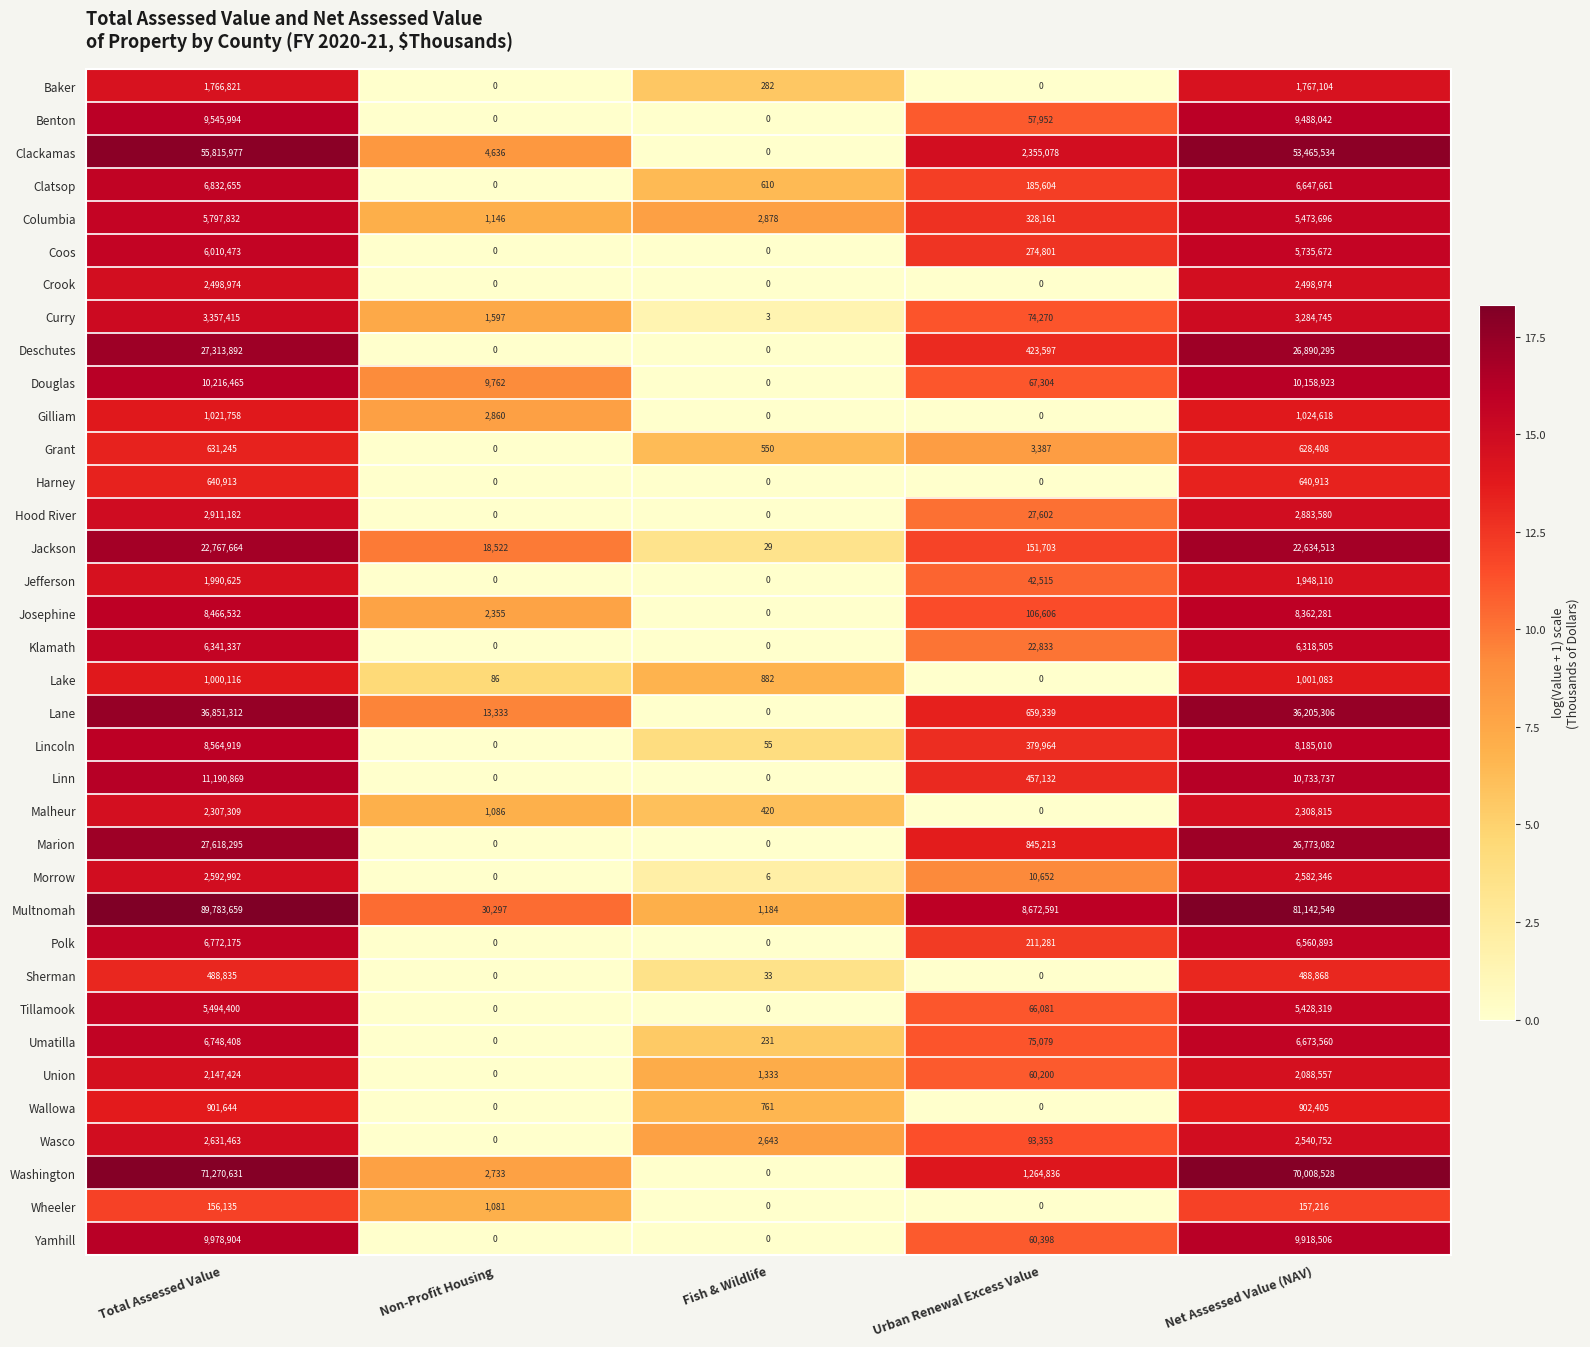

What is the greatest value displayed?

89783659